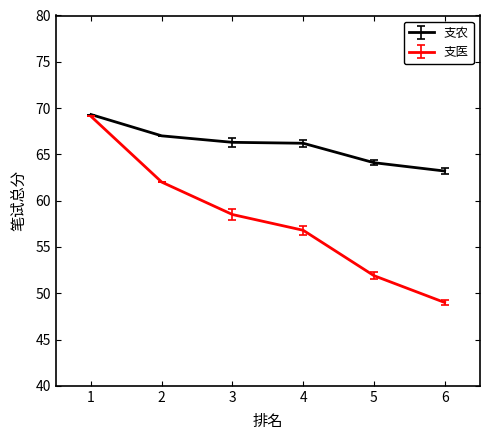

What is the spread (max minus min) of values at 6?

14.2